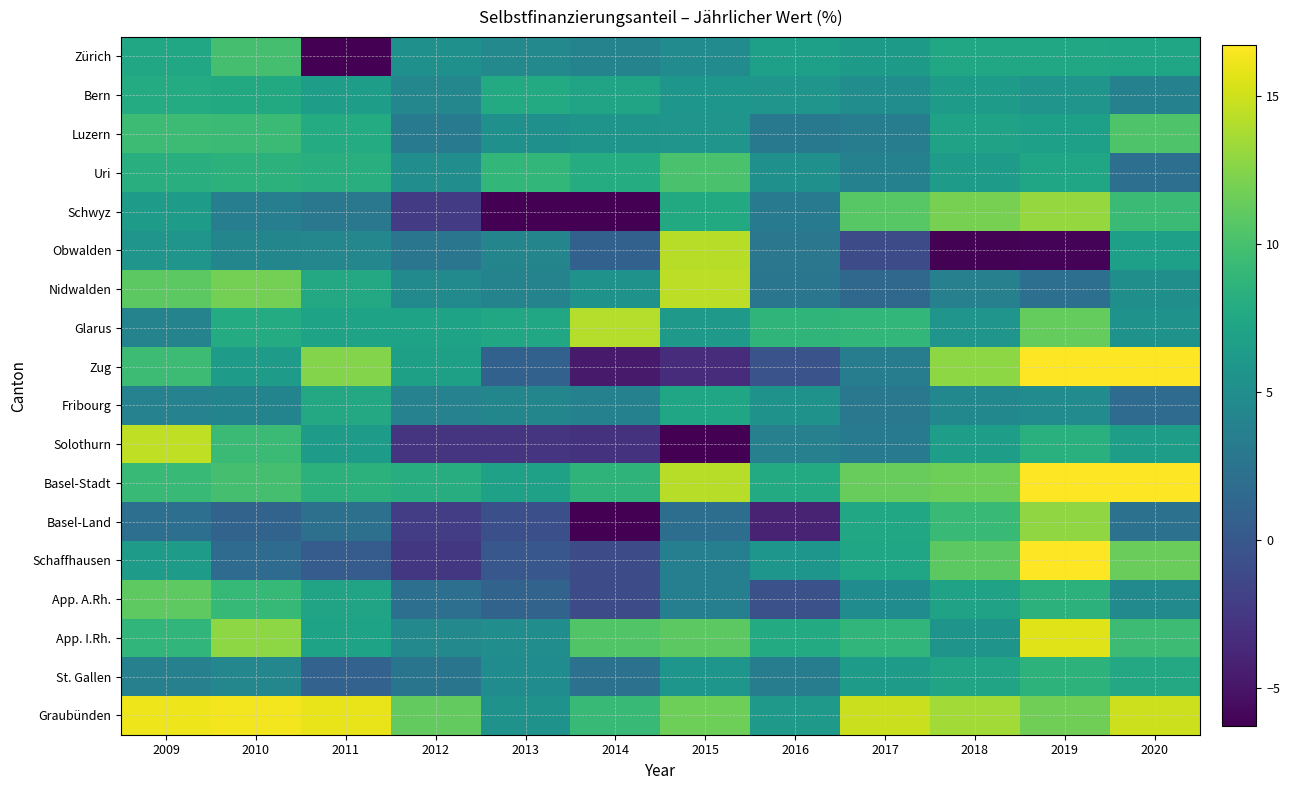

Reading left to right, list all the values displayed in this chart.

Zürich: 2009=7.4	2010=9.9	2011=-7.6	2012=5.2	2013=4.5	2014=4.0	2015=4.8	2016=6.7	2017=6.2	2018=7.4	2019=7.5	2020=7.3
Bern: 2009=7.8	2010=7.6	2011=6.5	2012=4.4	2013=7.7	2014=7.1	2015=5.8	2016=5.7	2017=5.0	2018=6.3	2019=5.7	2020=3.8
Luzern: 2009=9.5	2010=9.4	2011=7.8	2012=3.1	2013=5.2	2014=5.6	2015=5.7	2016=3.0	2017=3.3	2018=6.9	2019=6.7	2020=10.4
Uri: 2009=8.2	2010=8.5	2011=8.1	2012=5.0	2013=9.0	2014=7.9	2015=10.1	2016=5.3	2017=3.8	2018=6.3	2019=7.3	2020=2.1
Schwyz: 2009=6.4	2010=3.6	2011=2.9	2012=-2.2	2013=-6.3	2014=-13.8	2015=7.6	2016=3.1	2017=10.8	2018=12.0	2019=13.1	2020=9.4
Obwalden: 2009=5.7	2010=4.2	2011=4.4	2012=2.7	2013=4.2	2014=0.9	2015=14.2	2016=2.8	2017=-1.0	2018=-6.2	2019=-6.1	2020=6.7
Nidwalden: 2009=10.9	2010=11.9	2011=7.5	2012=4.7	2013=4.0	2014=5.5	2015=14.4	2016=2.7	2017=1.5	2018=3.7	2019=2.1	2020=5.1
Glarus: 2009=4.0	2010=7.9	2011=7.0	2012=7.0	2013=7.4	2014=14.2	2015=6.1	2016=8.8	2017=8.9	2018=5.7	2019=11.2	2020=5.5
Zug: 2009=9.5	2010=6.4	2011=12.4	2012=6.8	2013=0.9	2014=-4.7	2015=-3.3	2016=-0.4	2017=3.4	2018=12.8	2019=16.9	2020=21.1
Fribourg: 2009=3.9	2010=4.1	2011=7.6	2012=3.9	2013=4.2	2014=3.8	2015=7.2	2016=5.4	2017=2.9	2018=4.4	2019=4.8	2020=1.7
Solothurn: 2009=14.5	2010=9.4	2011=6.3	2012=-2.7	2013=-2.8	2014=-2.9	2015=-53.2	2016=3.7	2017=3.2	2018=6.5	2019=8.3	2020=6.6
Basel-Stadt: 2009=9.2	2010=9.9	2011=8.4	2012=8.1	2013=6.9	2014=8.7	2015=14.2	2016=7.8	2017=11.4	2018=11.7	2019=19.6	2020=23.0
Basel-Land: 2009=2.1	2010=1.0	2011=2.2	2012=-2.1	2013=-0.7	2014=-39.0	2015=2.0	2016=-4.1	2017=7.4	2018=9.2	2019=12.9	2020=2.3
Schaffhausen: 2009=6.4	2010=1.7	2011=0.4	2012=-2.6	2013=-0.0	2014=-0.9	2015=3.6	2016=5.8	2017=7.4	2018=10.9	2019=17.1	2020=11.5
App. A.Rh.: 2009=11.0	2010=9.1	2011=7.2	2012=2.1	2013=1.0	2014=-1.0	2015=3.6	2016=-0.6	2017=4.8	2018=7.0	2019=8.5	2020=4.6
App. I.Rh.: 2009=8.8	2010=12.7	2011=7.0	2012=4.5	2013=4.9	2014=10.4	2015=10.9	2016=7.8	2017=8.8	2018=5.6	2019=15.6	2020=9.5
St. Gallen: 2009=3.7	2010=4.3	2011=0.9	2012=2.7	2013=4.9	2014=2.3	2015=5.8	2016=3.5	2017=6.4	2018=7.2	2019=8.5	2020=7.6
Graubünden: 2009=16.1	2010=16.3	2011=15.9	2012=11.1	2013=5.5	2014=9.3	2015=11.6	2016=6.0	2017=14.8	2018=13.5	2019=11.7	2020=15.0